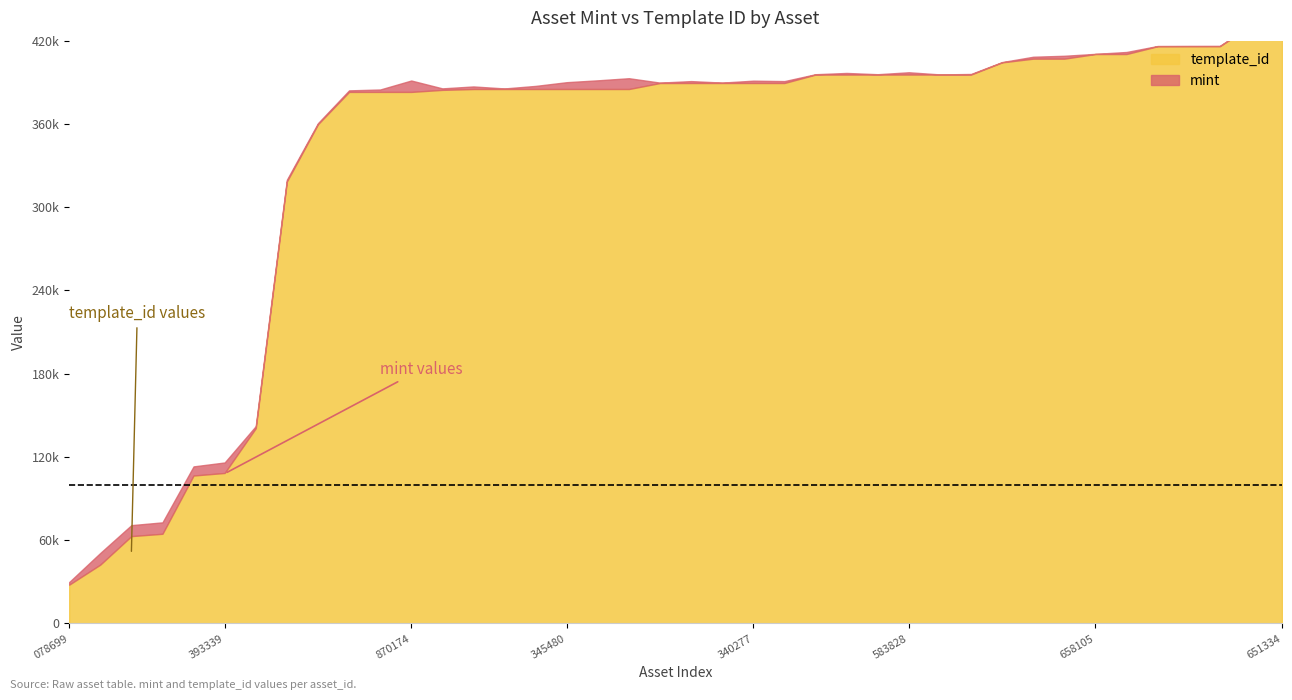

The value of mint at 1099595583828 is 475. True or false?

False